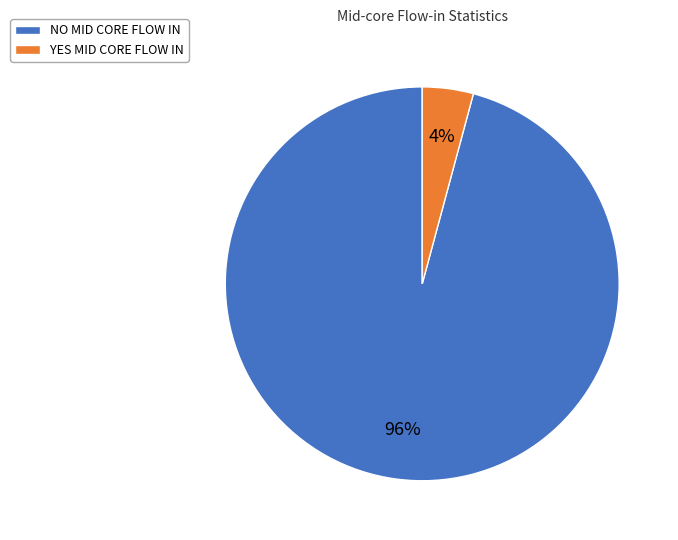

The NO MID CORE FLOW IN slice represents 96% of the pie. True or false?

True